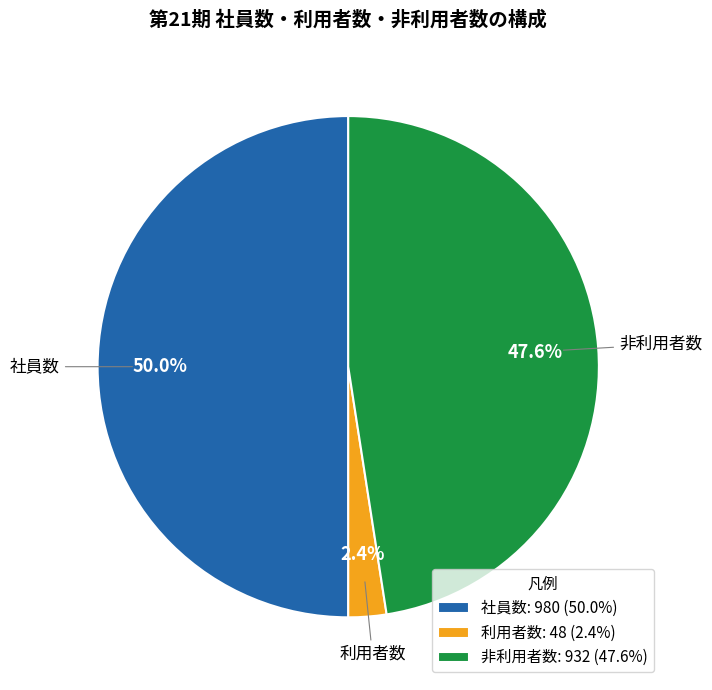

Which has a higher value, 非利用者数 or 利用者数?

非利用者数